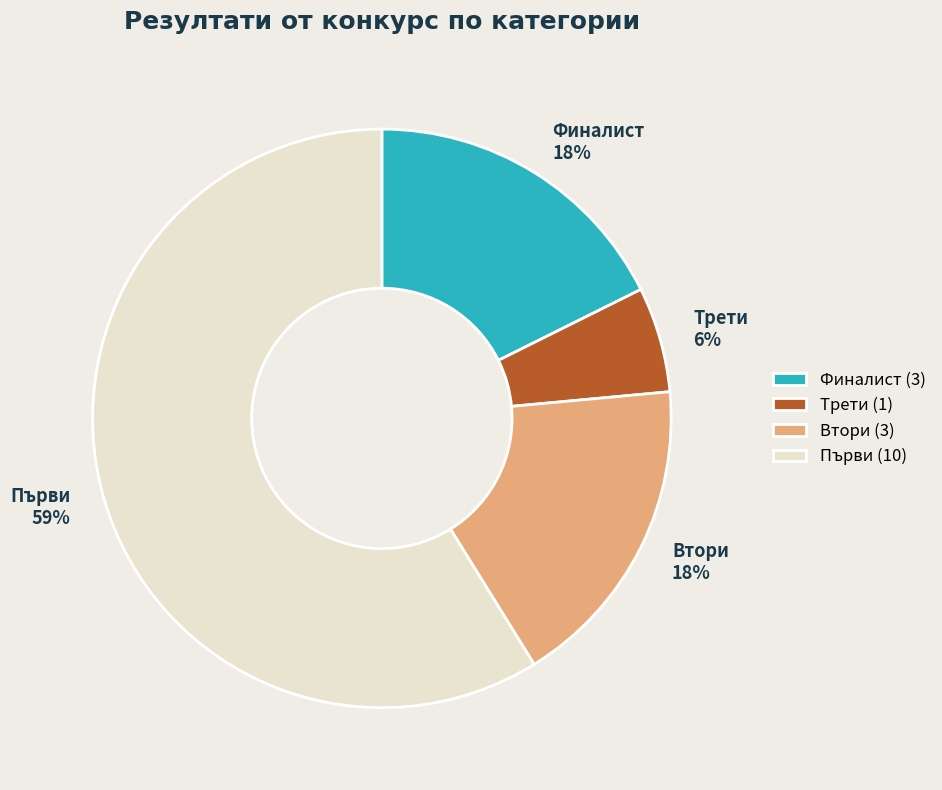

Which category accounts for the majority?

Първи